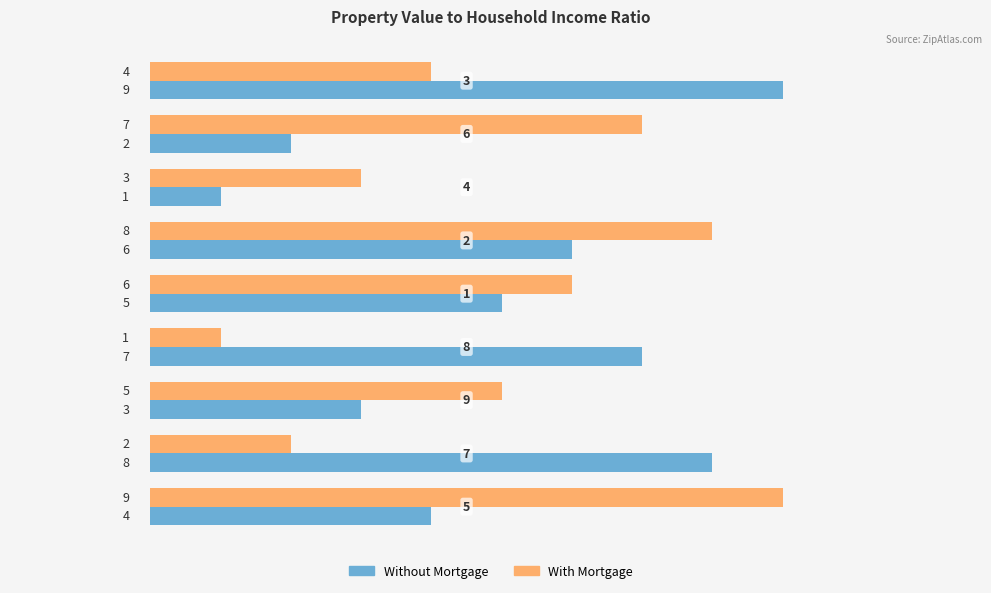

At how many categories does at least one series exceed 1?

9